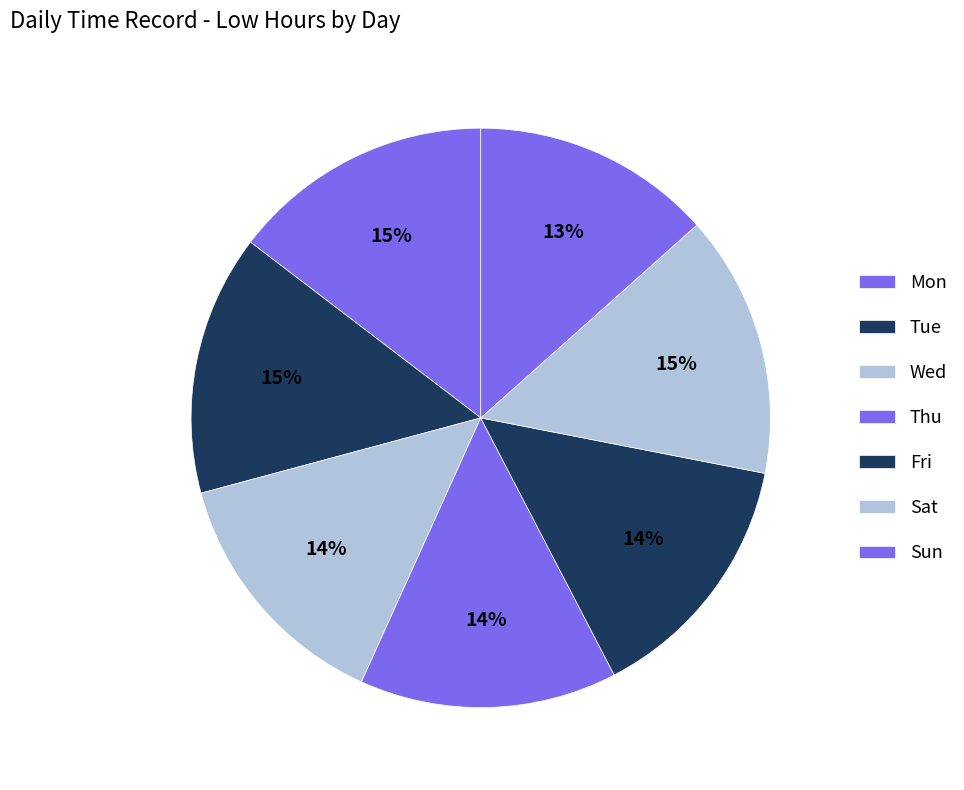

Does any single category account for the majority?

No